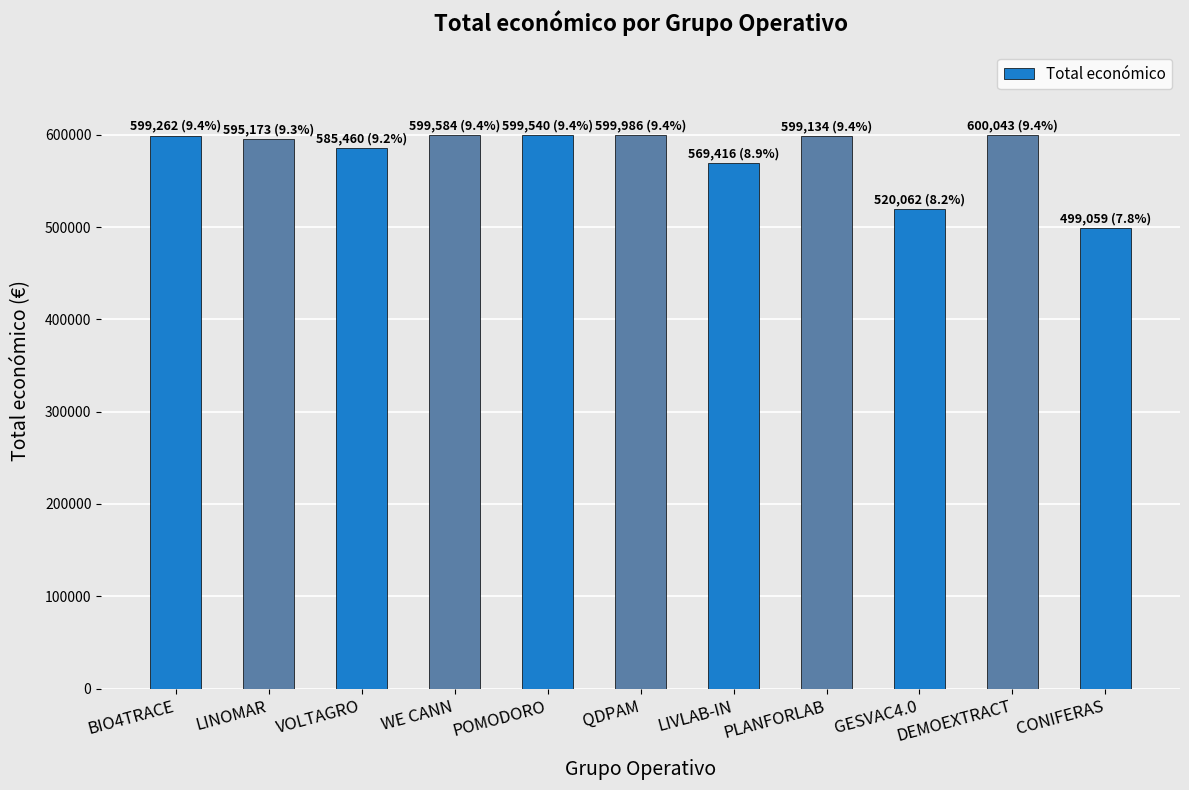

What is the greatest value displayed?

600043